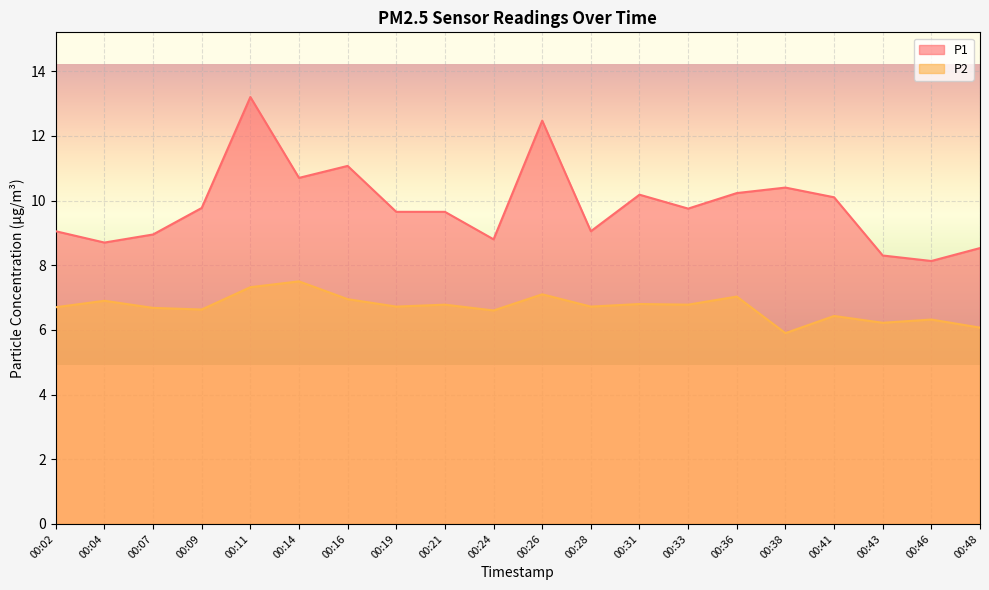

How many data points in P1 are less than 9?

6